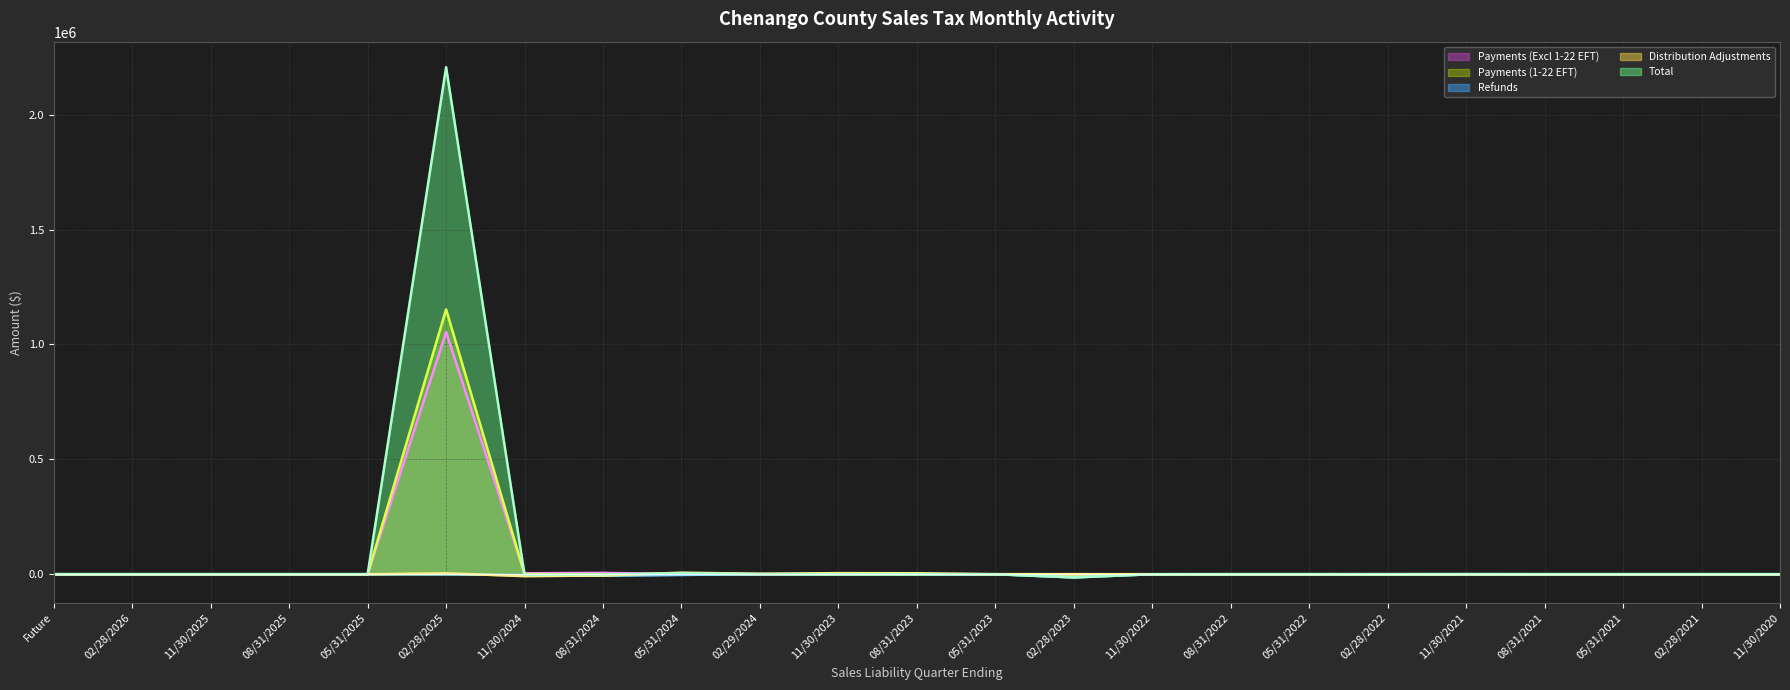

What is the value of the Total (line) point at the 11th from the left?

-68.5